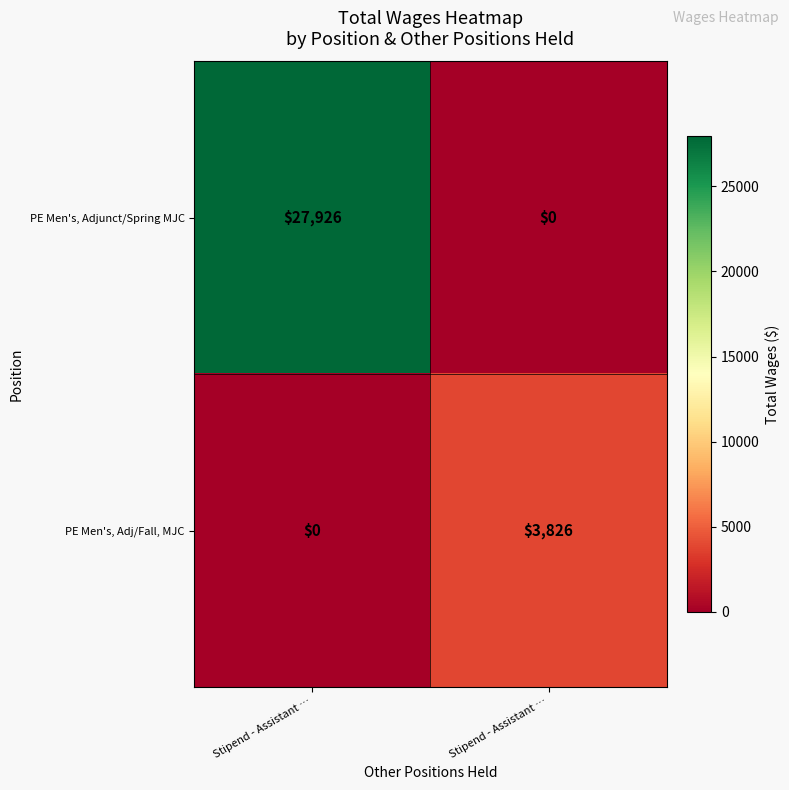

Reading left to right, what are all the values shown in this chart?

PE Men's, Adjunct/Spring MJC: Stipend - Assistant …=27926	Stipend - Assistant …=0
PE Men's, Adj/Fall, MJC: Stipend - Assistant …=0	Stipend - Assistant …=3826